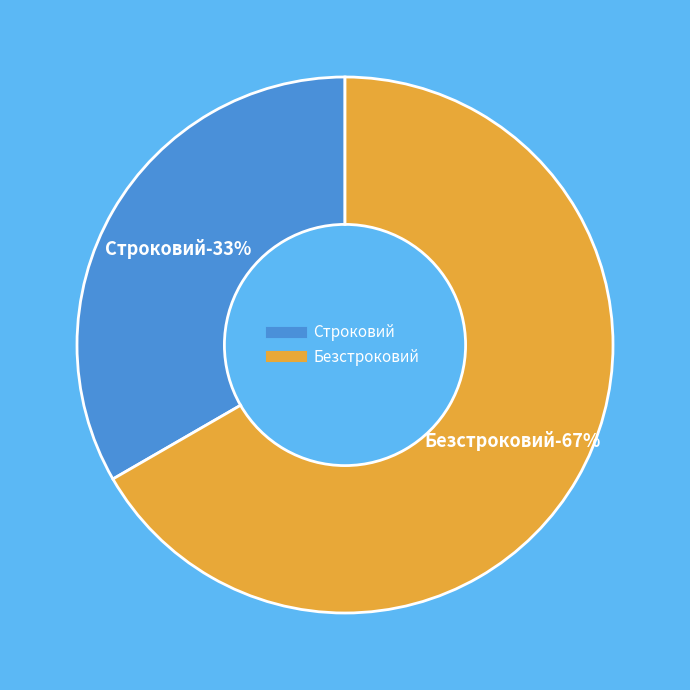

Is there a majority slice in this chart?

Yes